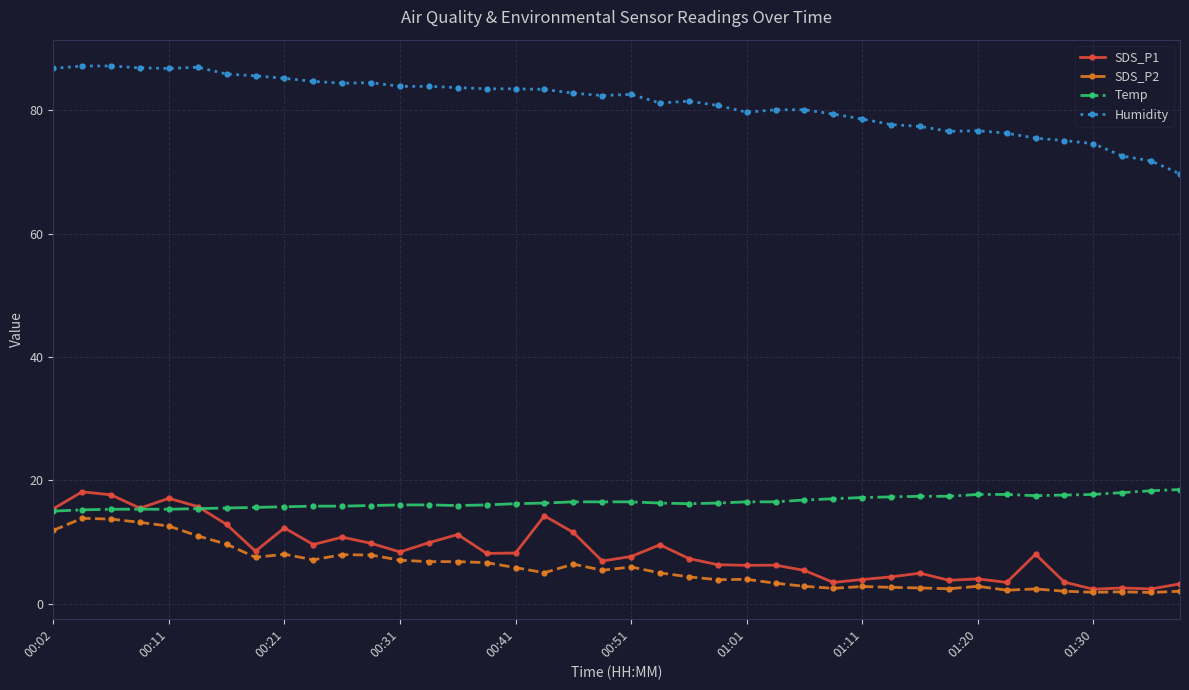

True or false: SDS_P1 and Humidity cross at least once.

False